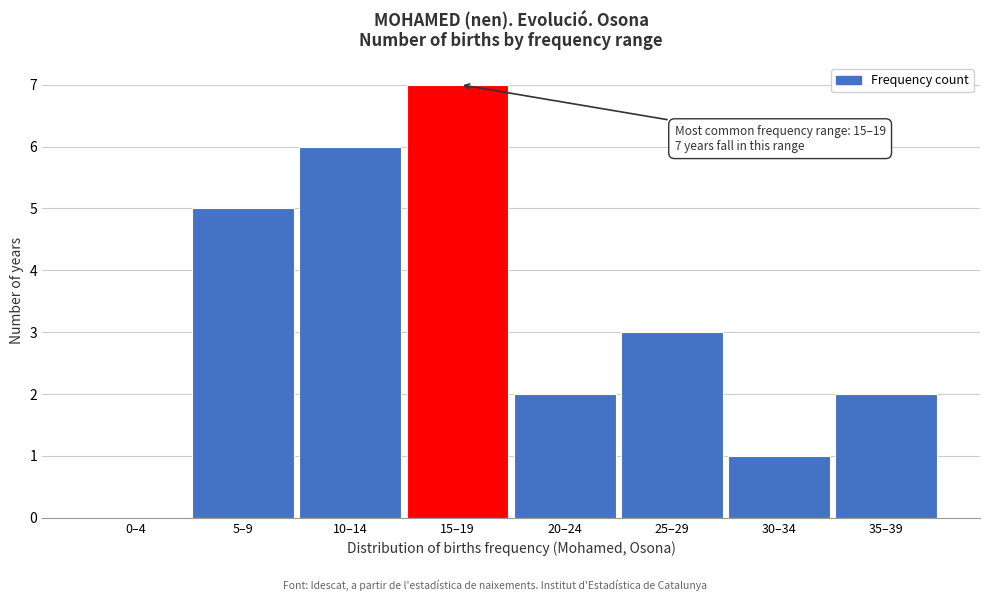

Reading left to right, what are all the values shown in this chart?

0–4=0	5–9=5	10–14=6	15–19=7	20–24=2	25–29=3	30–34=1	35–39=2